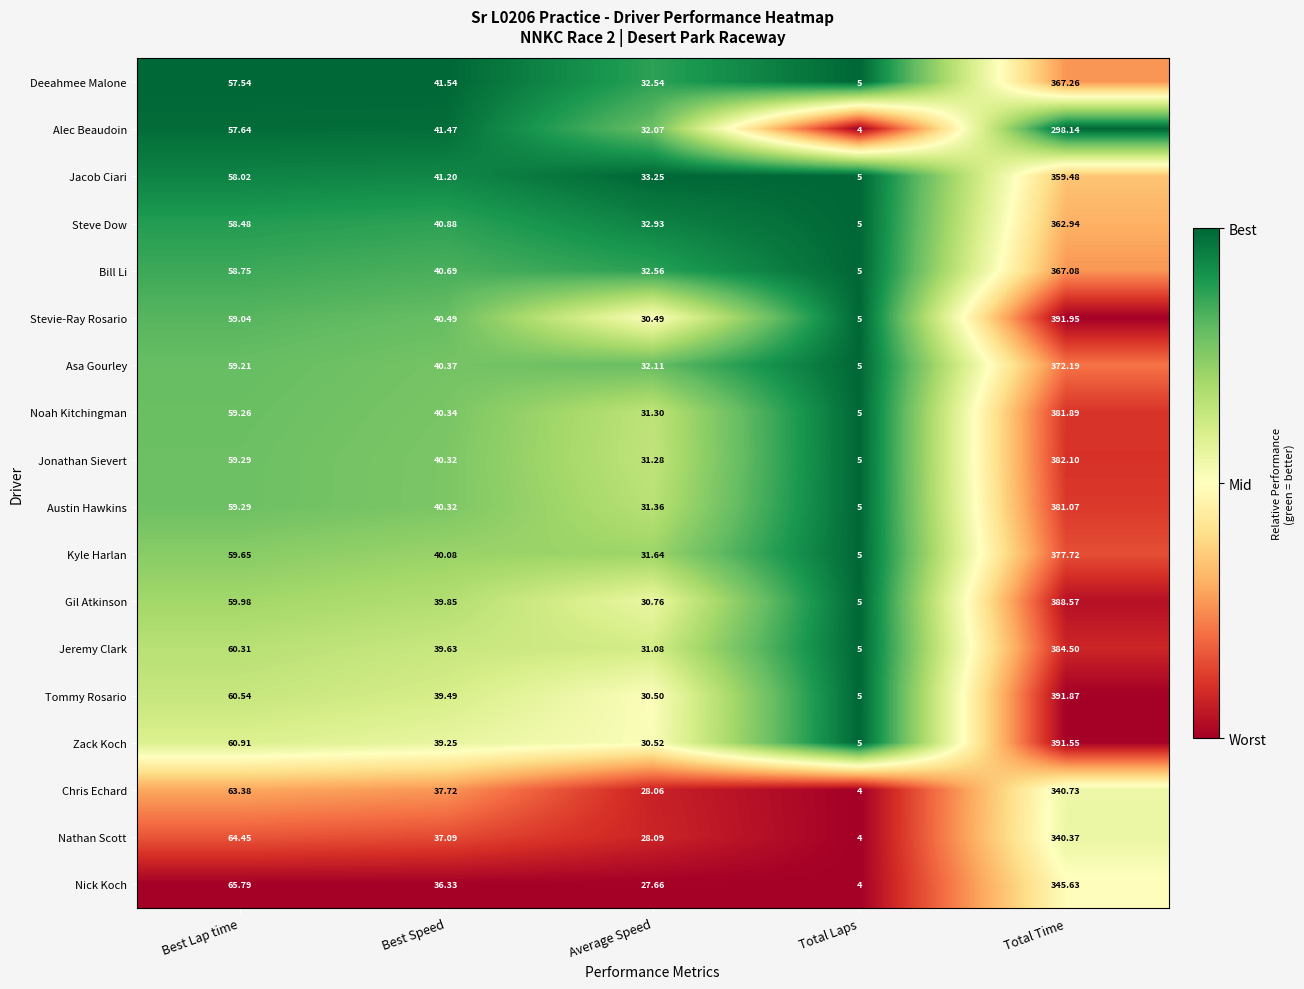

Where does the Chris Echard series first go above 37?

Best Lap time